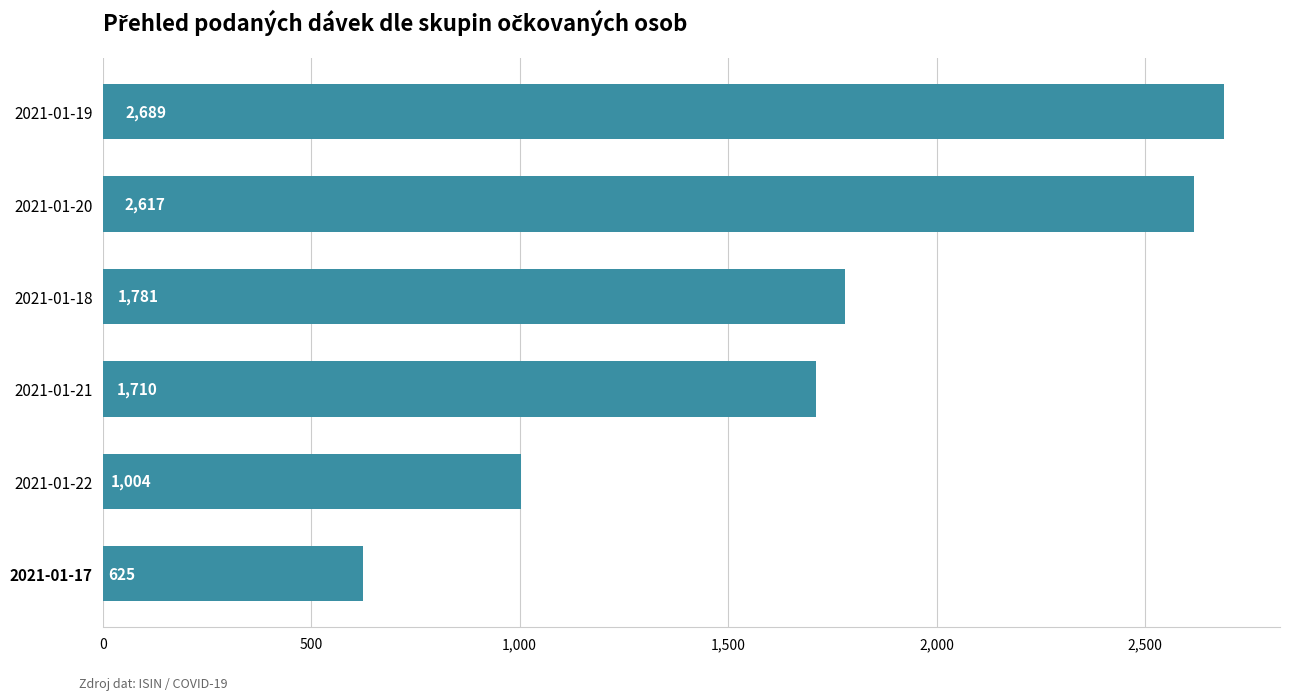

At which label is the value closest to 1657?

2021-01-21